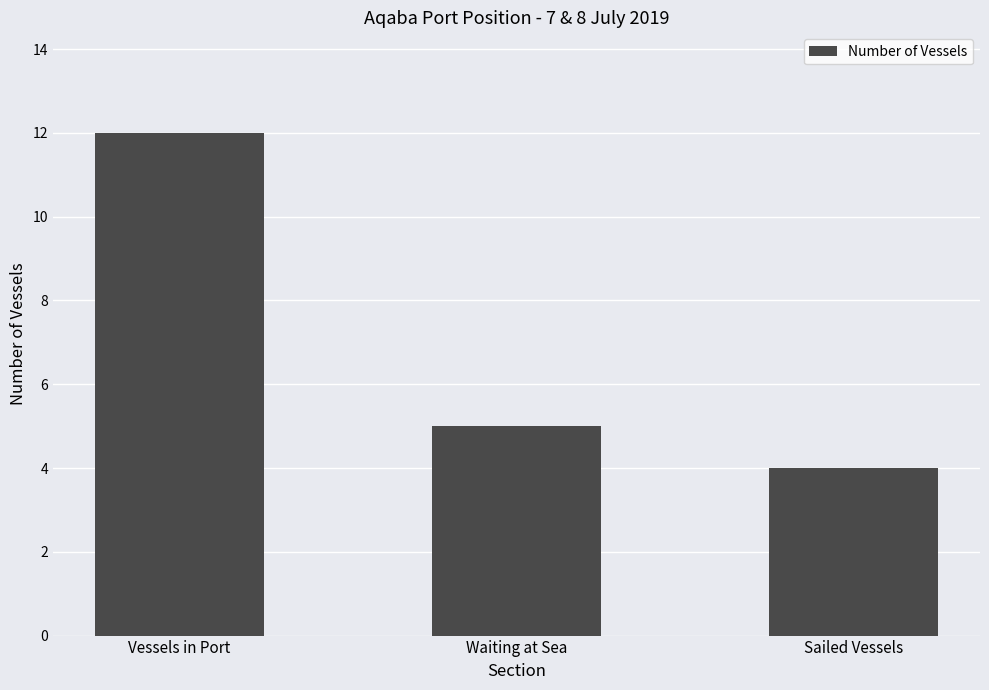

Is it true that the value at Waiting at Sea is 5?

True